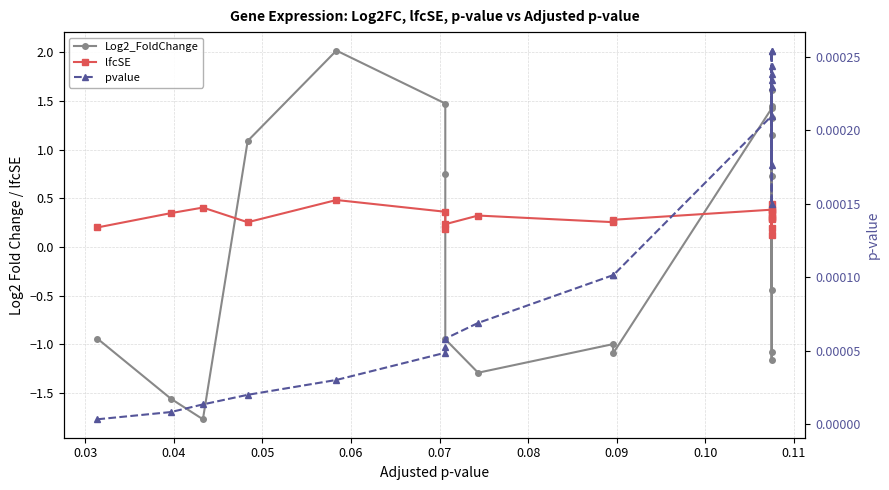

Which series has the widest spread of values?

Log2_FoldChange